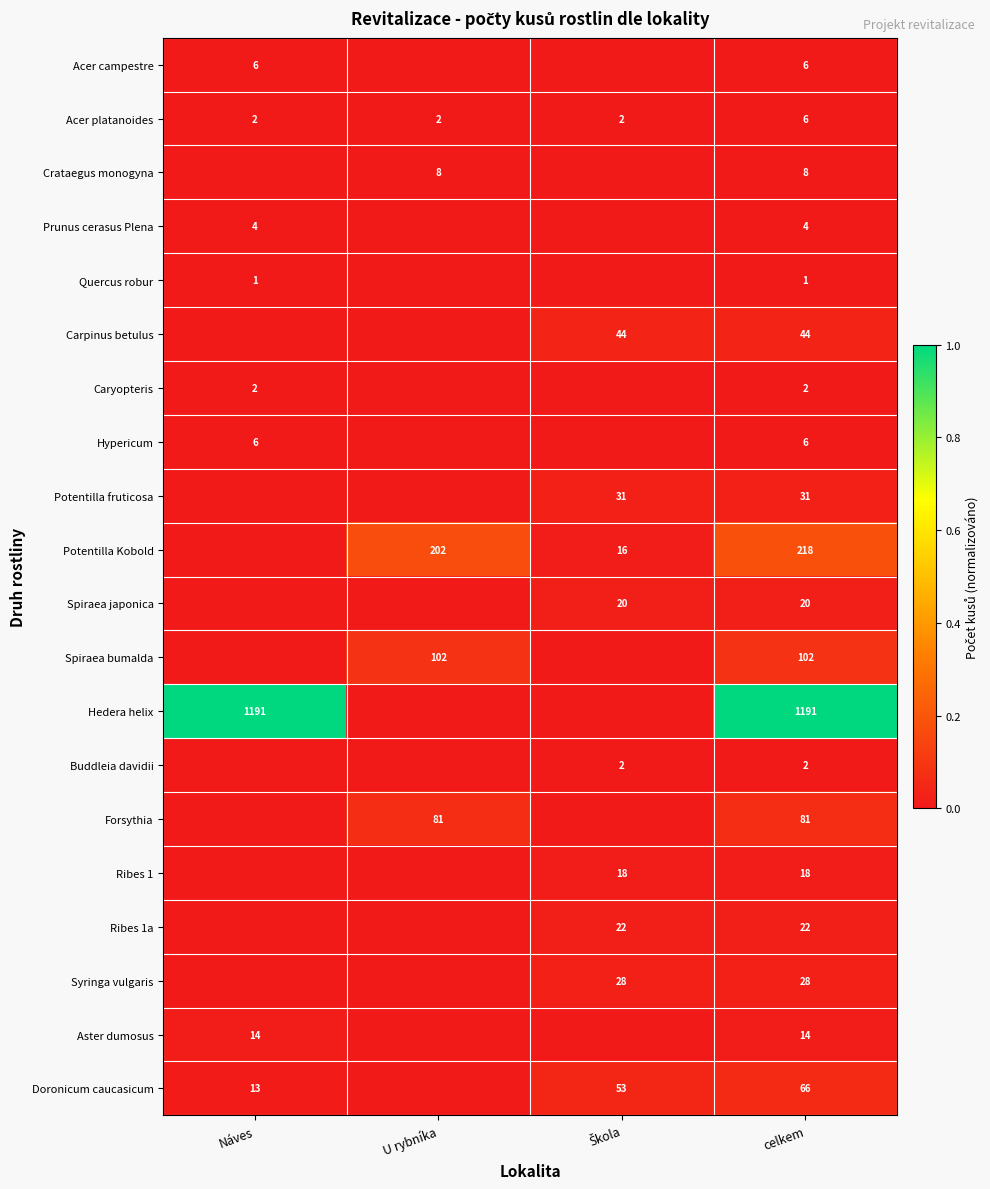

At how many categories does at least one series exceed 0?

4